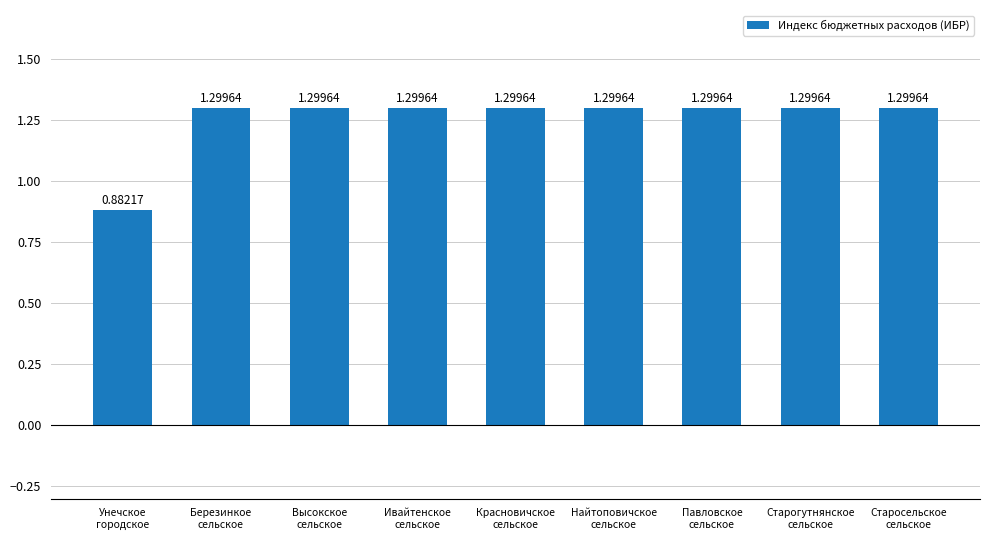

How many bars are there in total?

9